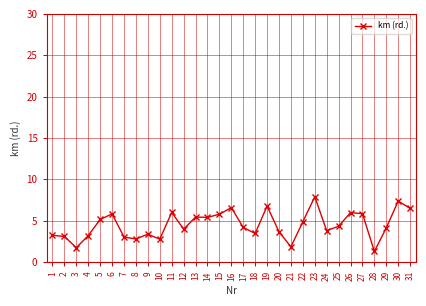

What is the ratio of the value at 27 to the value at 22?

1.2